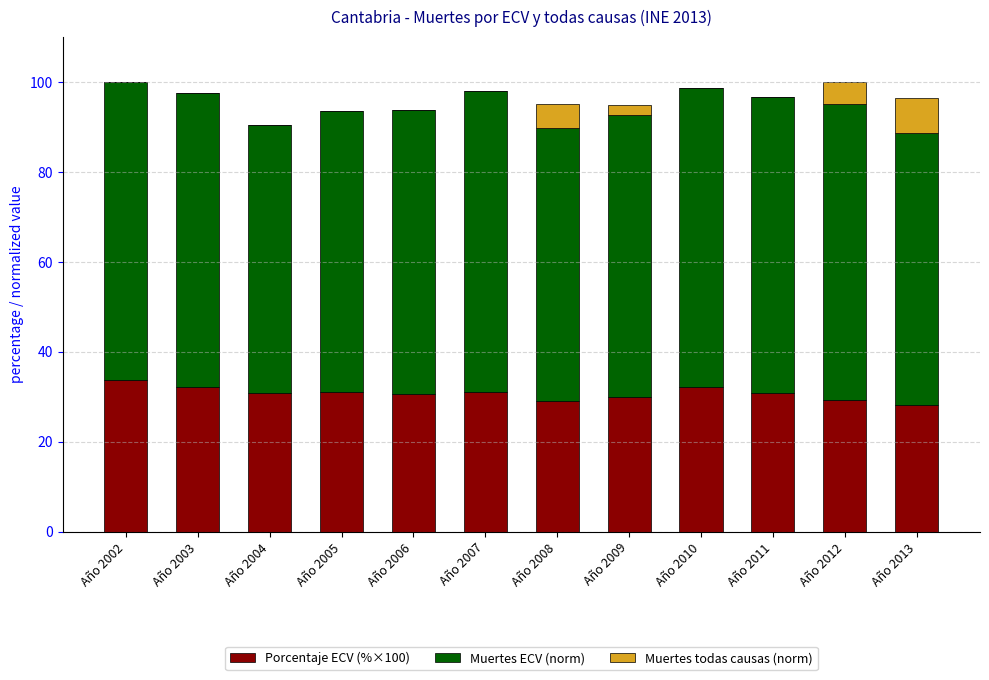

What is the sum of all Porcentaje ECV (%×100) values?

368.9